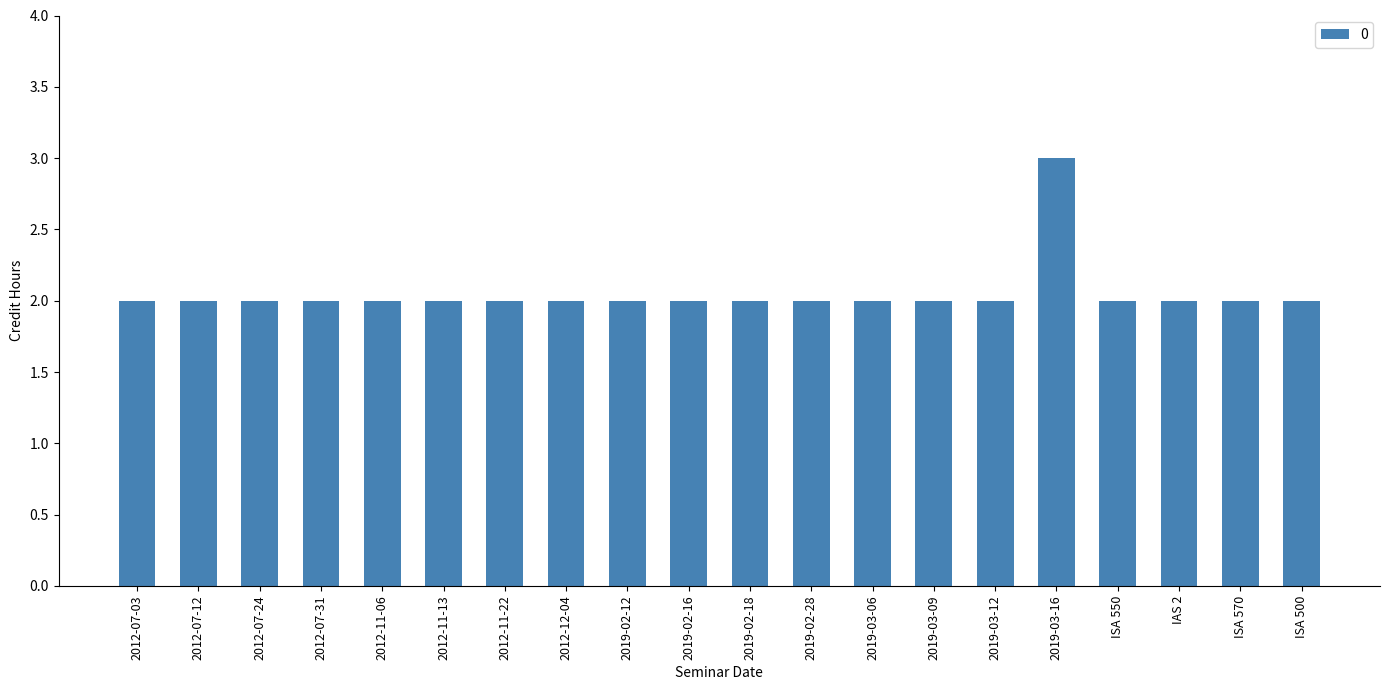

What is the average value?

2